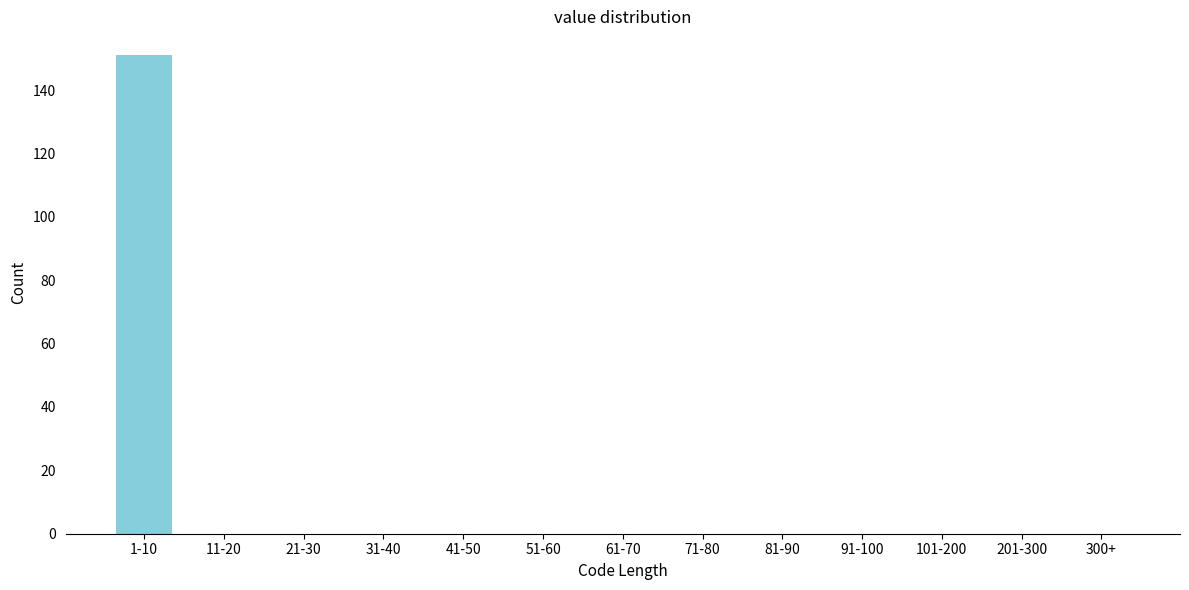

Reading right to left, list all the values displayed in this chart.

300+=0	201-300=0	101-200=0	91-100=0	81-90=0	71-80=0	61-70=0	51-60=0	41-50=0	31-40=0	21-30=0	11-20=0	1-10=151